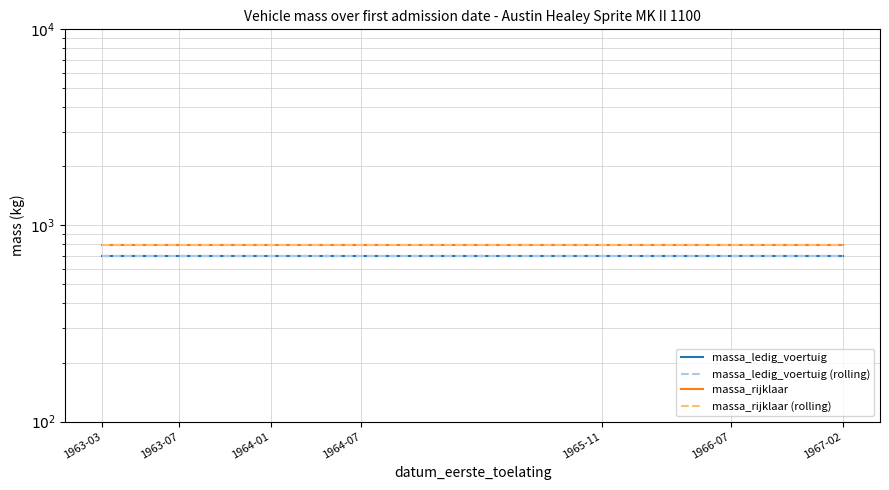

What is the average value of the massa_rijklaar series?

795